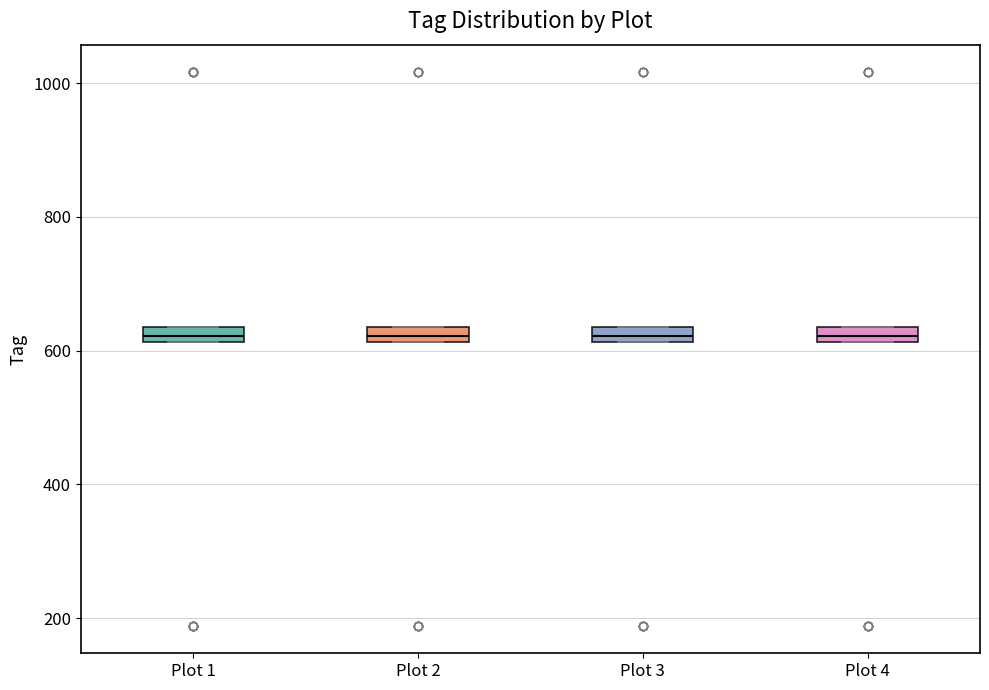

Where is the lower edge of the box for Plot 2 on the y-axis? The values are not printed on the chart, so give them approximately, as read against the axis.

620